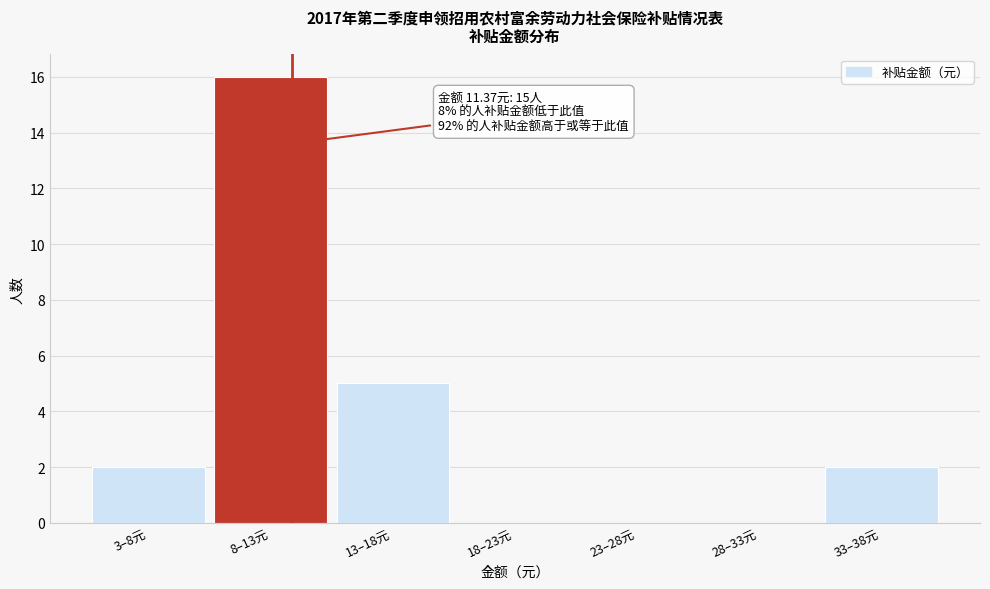

Reading left to right, extract all data points from this chart.

3–8元=2	8–13元=16	13–18元=5	18–23元=0	23–28元=0	28–33元=0	33–38元=2